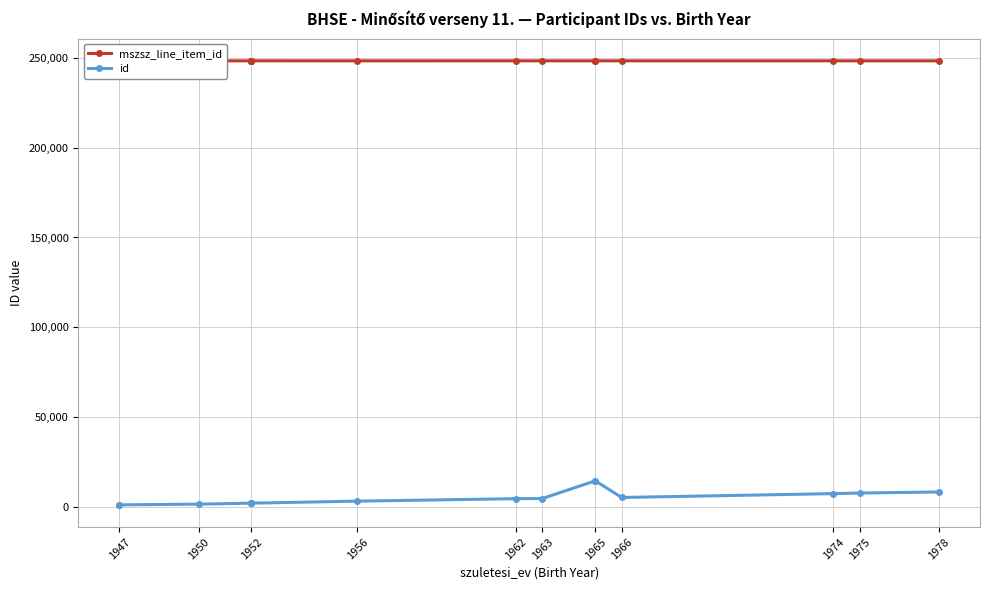

What is the value of the id point at the 11th from the left?

14602